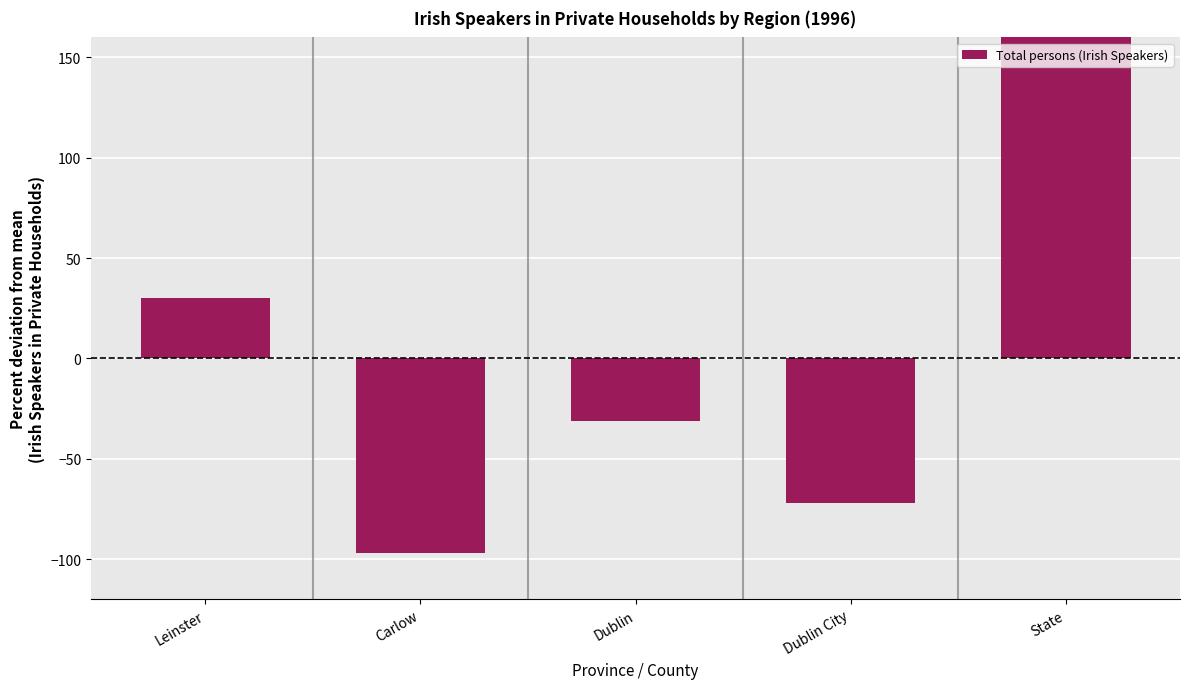

What is the sum of the values at State and Dublin?

138.9